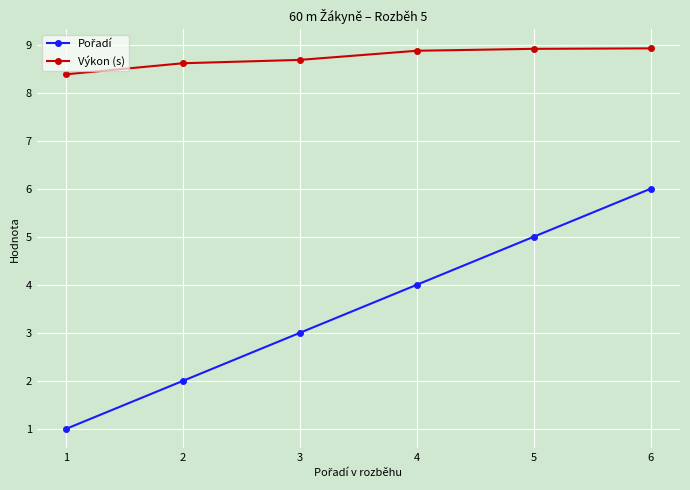

At which category is the sum across all series the highest?

6